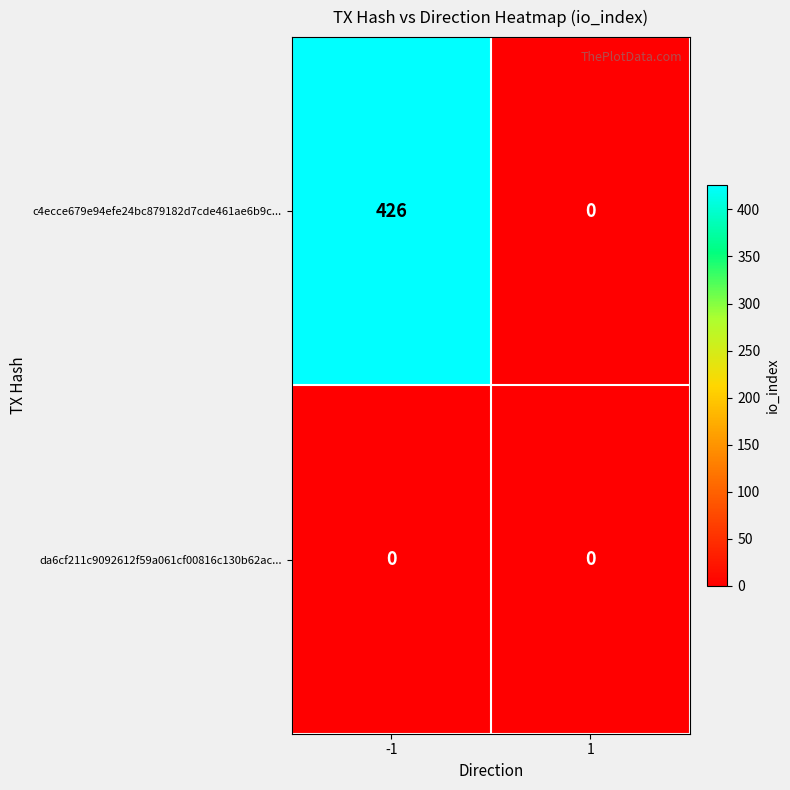

Count the number of data series in this chart.

2